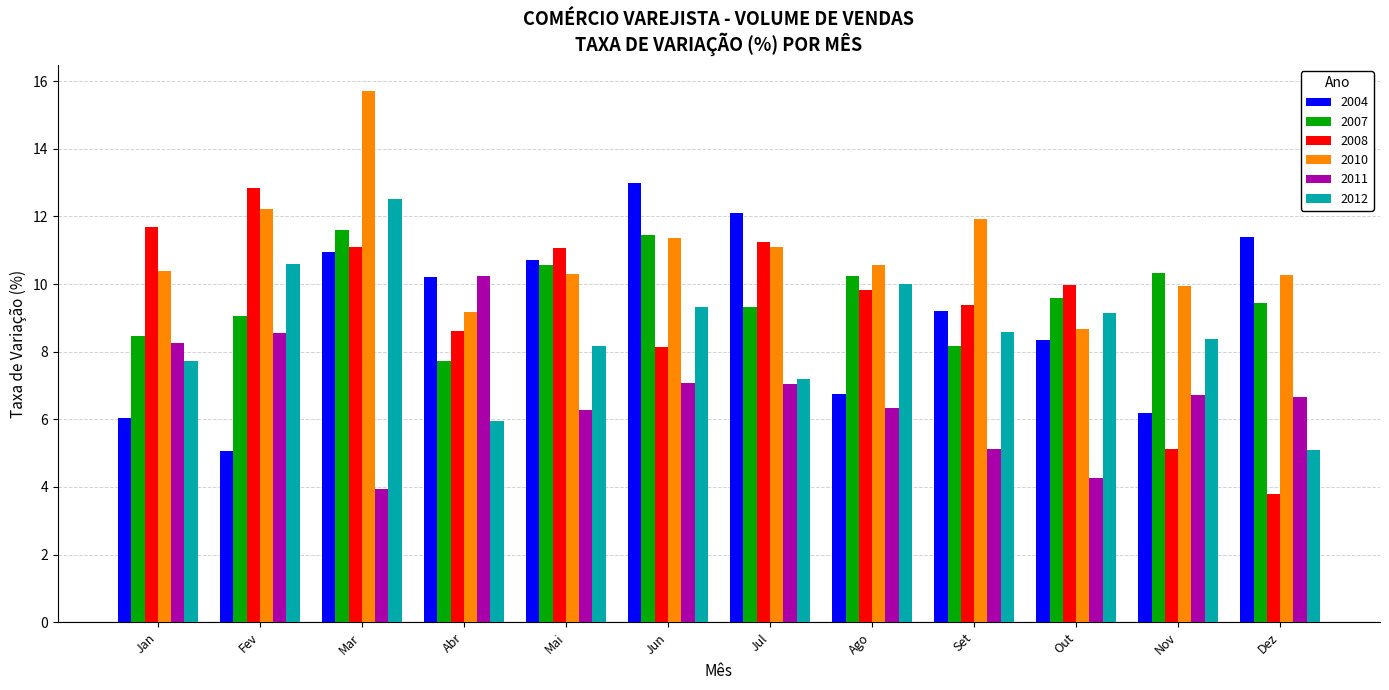

Which series has the largest total across all categories?

2010